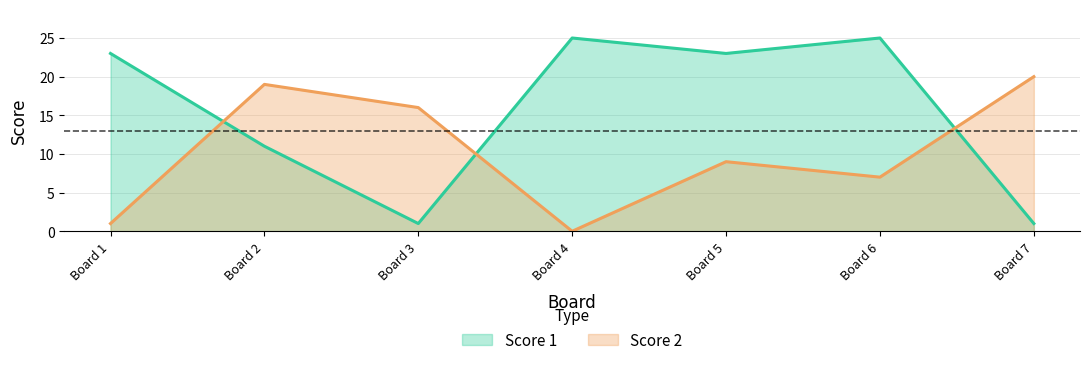

What are all the series names shown in the legend?

Score 1, Score 2